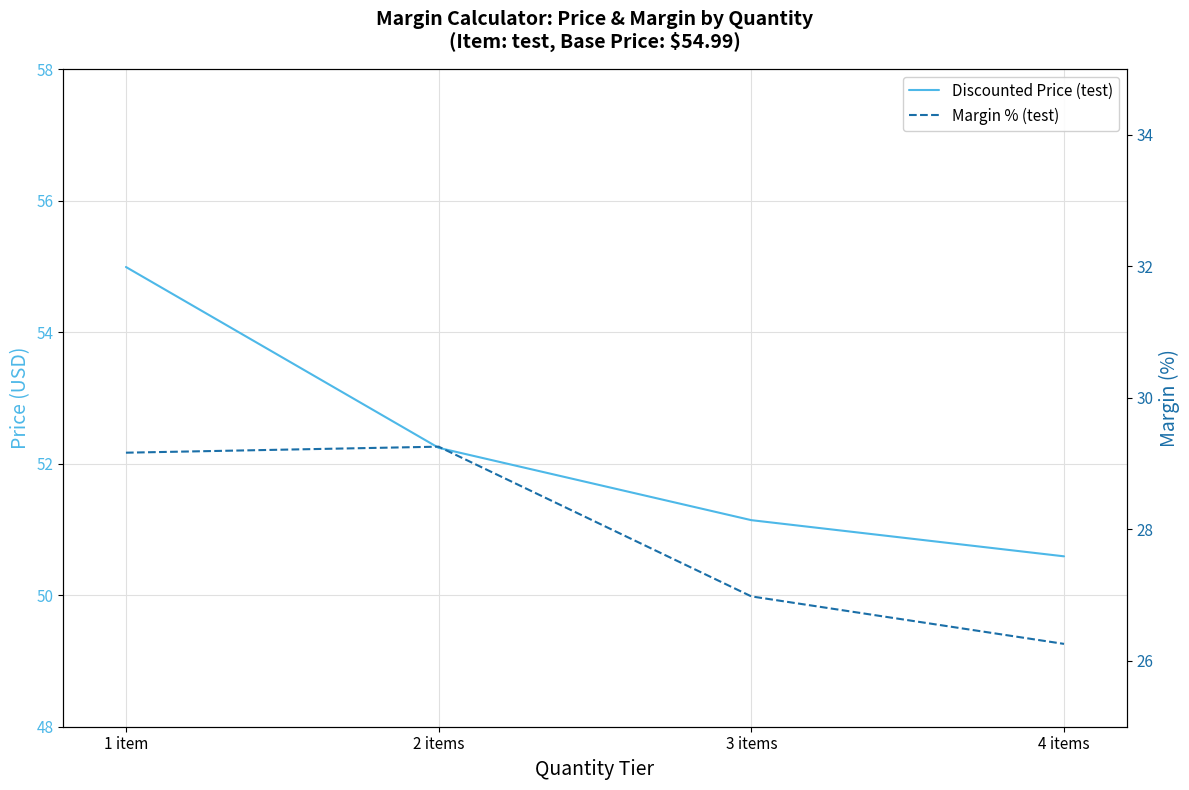

Reading right to left, transcribe all the data shown in this chart.

Discounted Price (test): 50.6	51.1	52.2	55.0
Margin % (test): 26.3	27.0	29.3	29.2